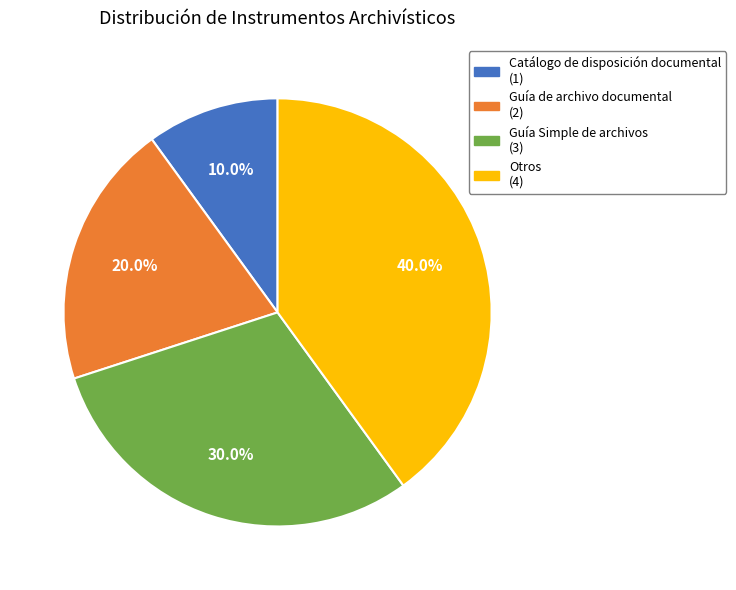

Is there any slice that represents more than half of the pie?

No